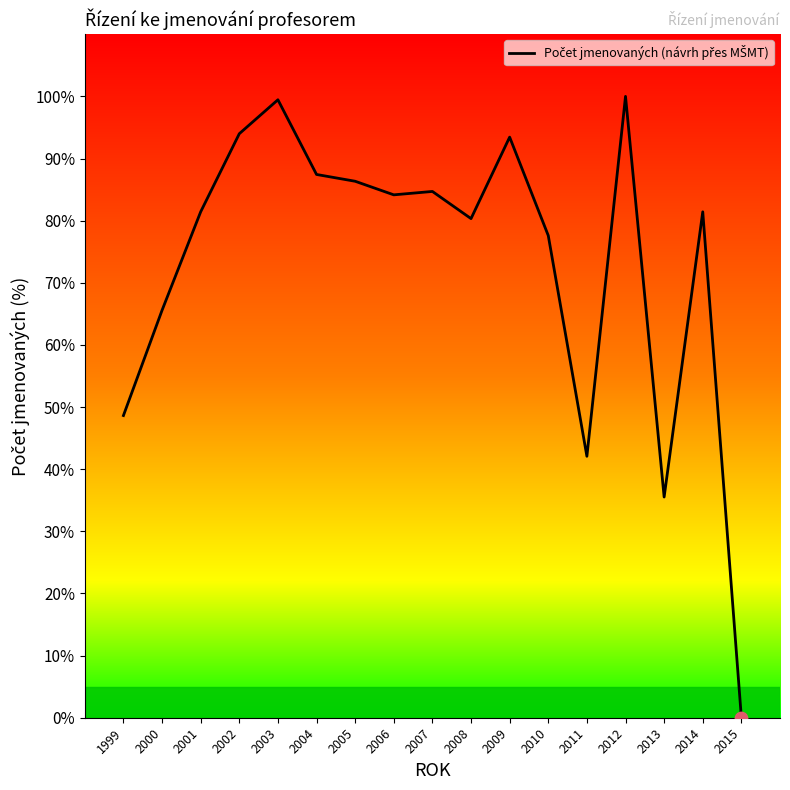

What is the ratio of the value at 2011 to the value at 2000?

0.6